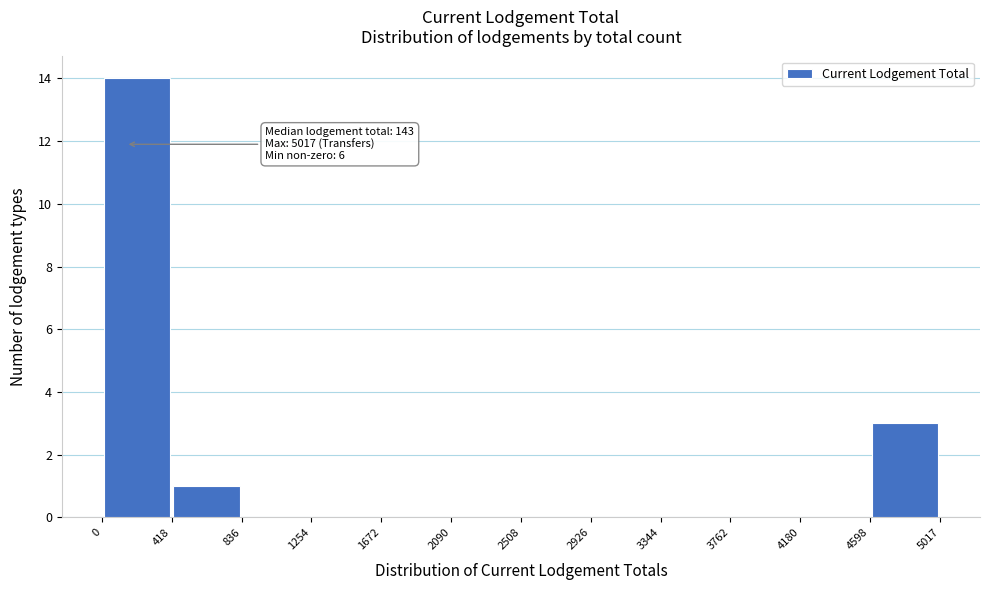

Over which range of the x-axis is the bar tallest?

0 to 418